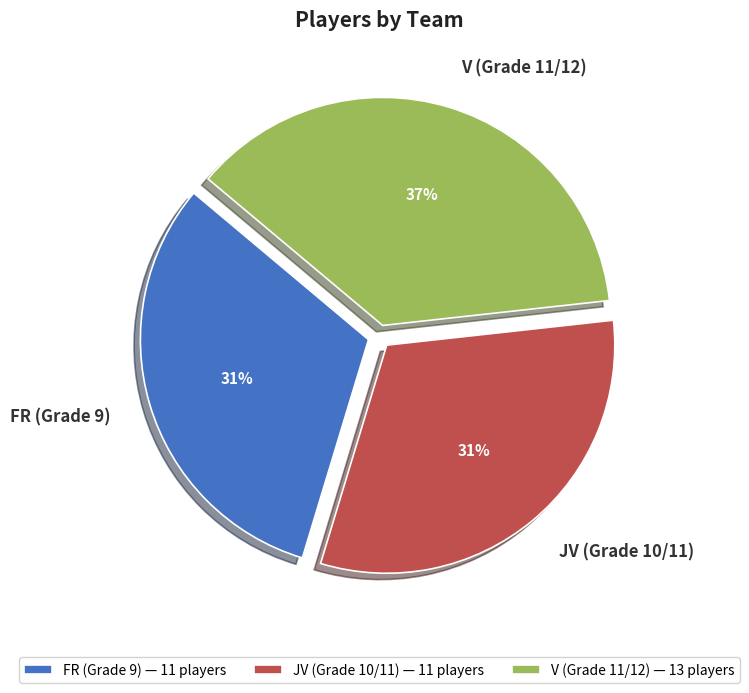

Do JV (Grade 10/11) and FR (Grade 9) together represent more than half of the pie?

Yes